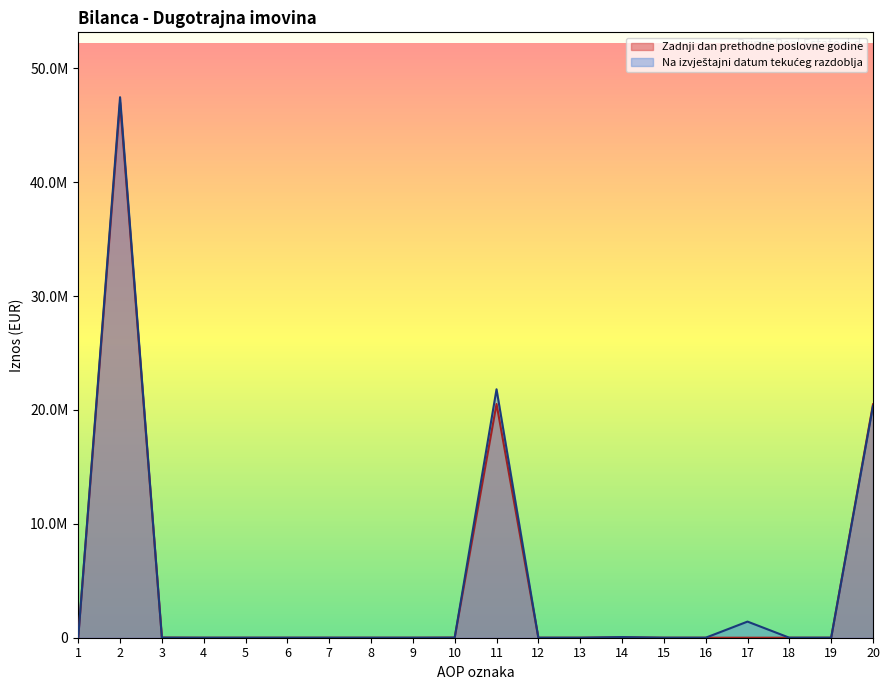

How many data points does each series have?

20